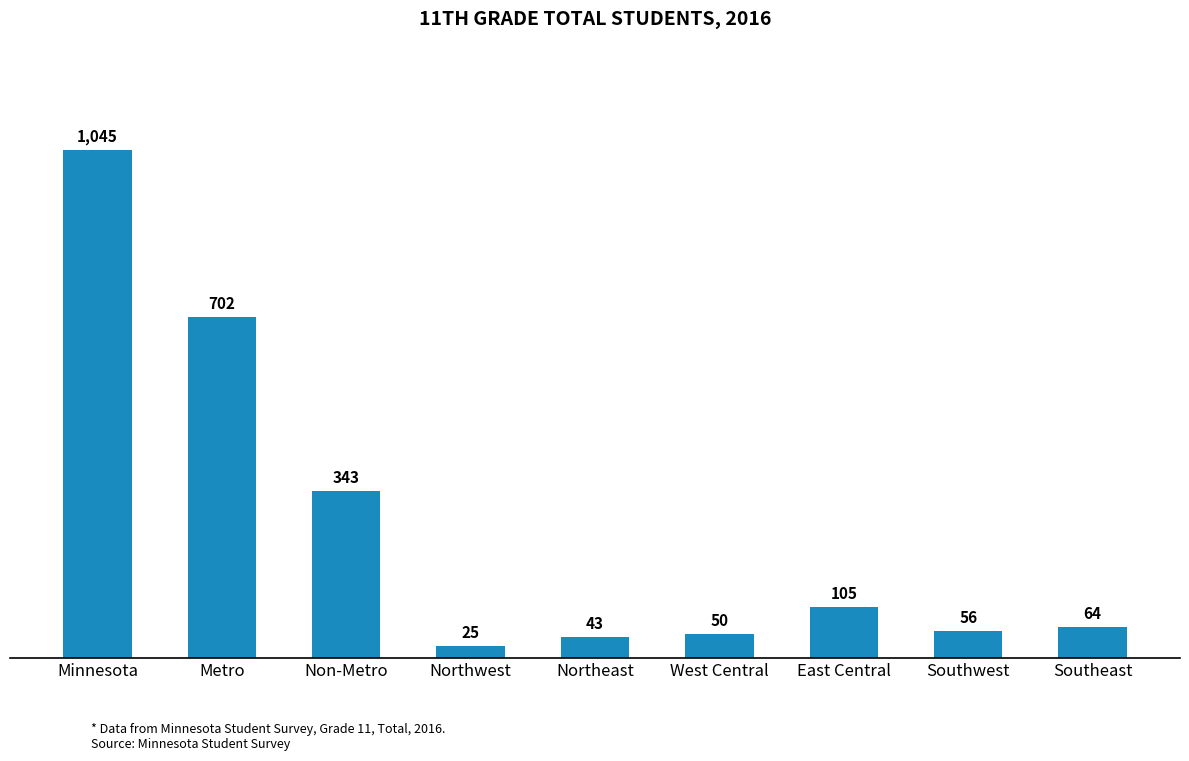

Does the chart contain stacked bars?

No